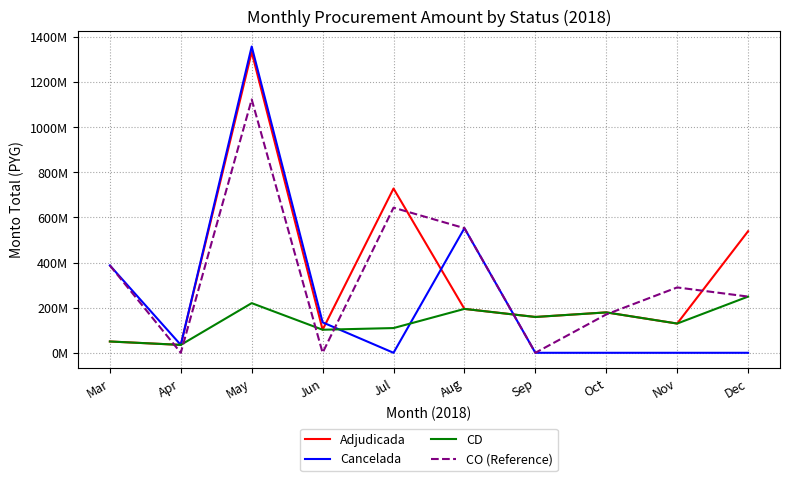

Is it true that Cancelada equals -787199371 at Jul?

False